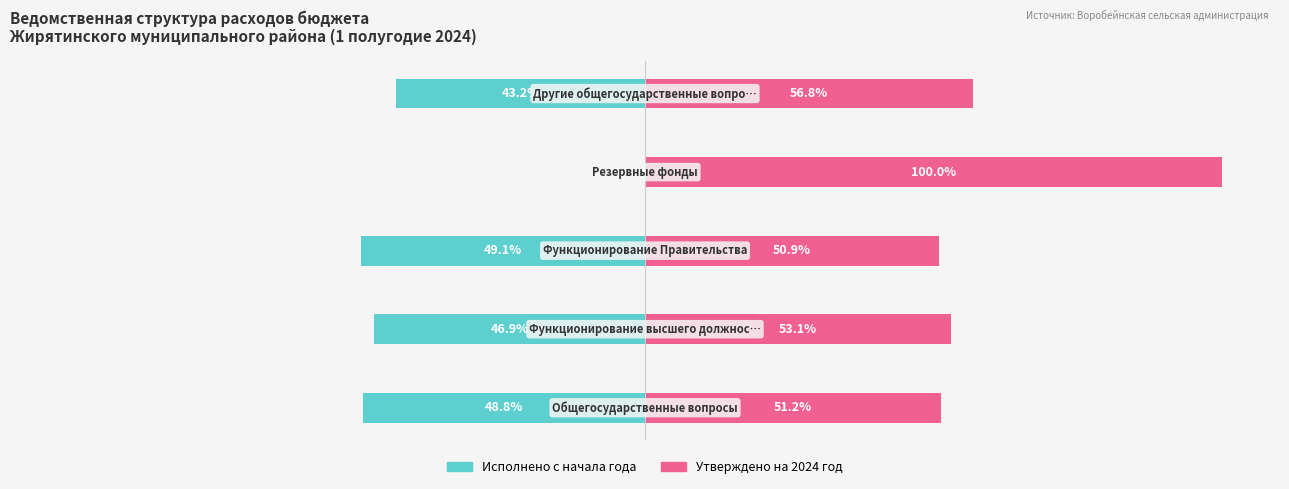

What are all the series names shown in the legend?

Исполнено с начала года, Утверждено на 2024 год